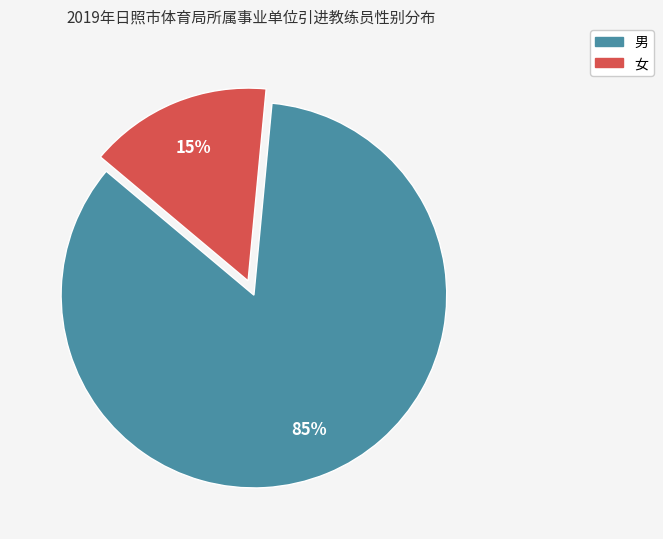

Does 女 represent more than half of the total?

No